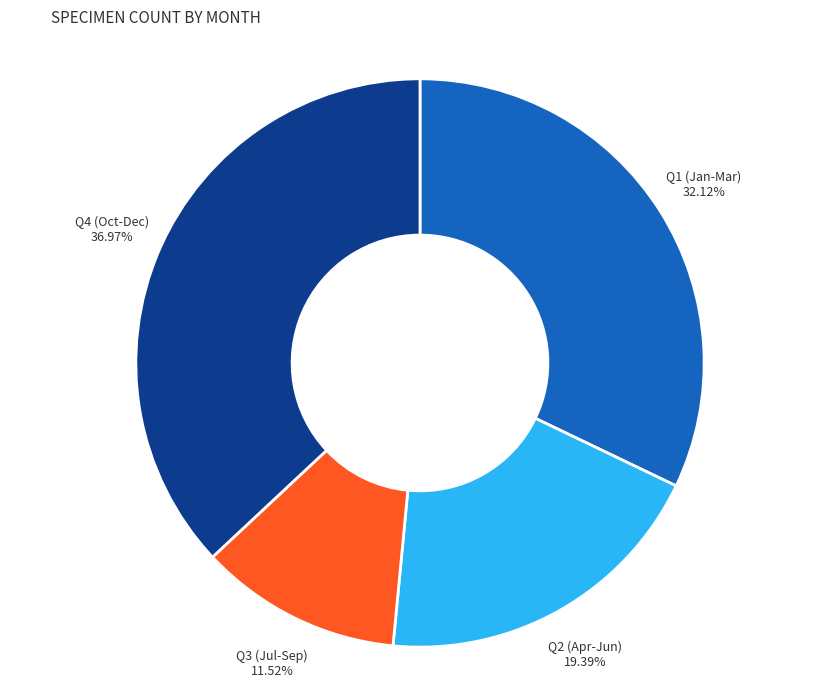

Do Q2 (Apr-Jun) and Q3 (Jul-Sep) together represent more than half of the pie?

No